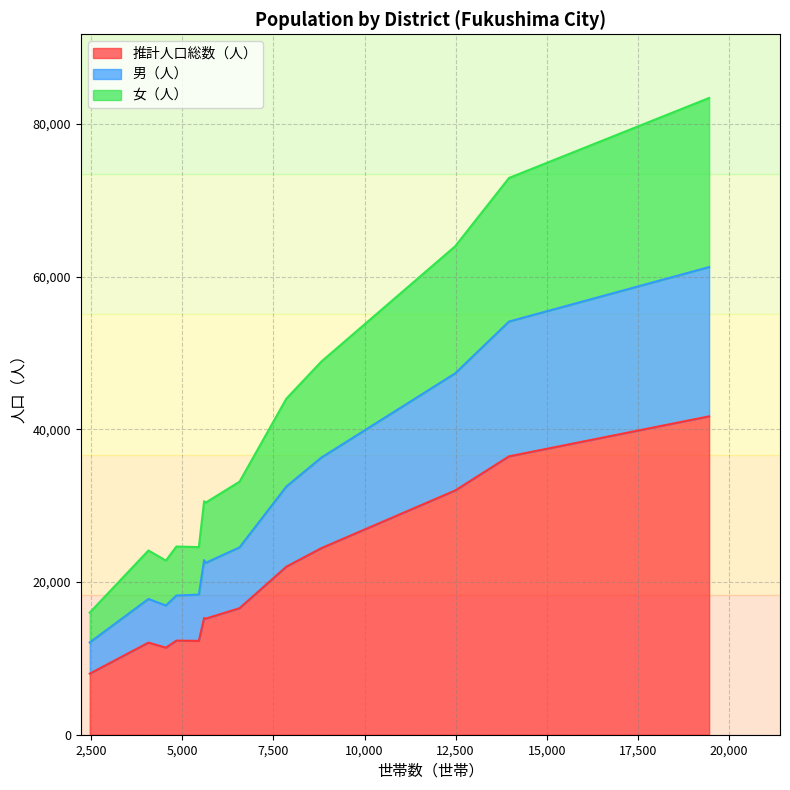

What is the approximate value of 女（人） at 松川?

7711